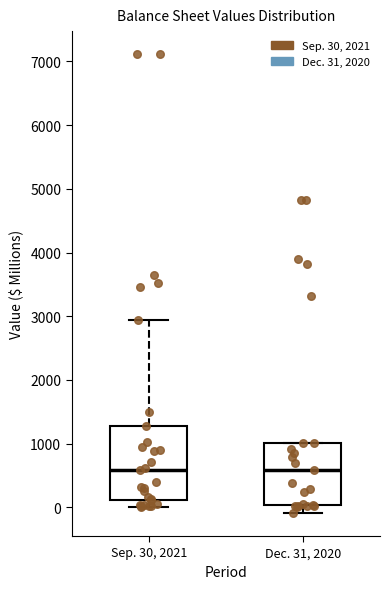

Reading left to right, read every box against the y-axis: the position of its median line, the range the box covers, and the ends of its whiskers. The values are not printed on the chart, so give them approximately, as read against the axis.

Sep. 30, 2021: median 600, box 100 to 1300, whiskers 0 to 2900
Dec. 31, 2020: median 600, box 0 to 1000, whiskers -100 to 1000